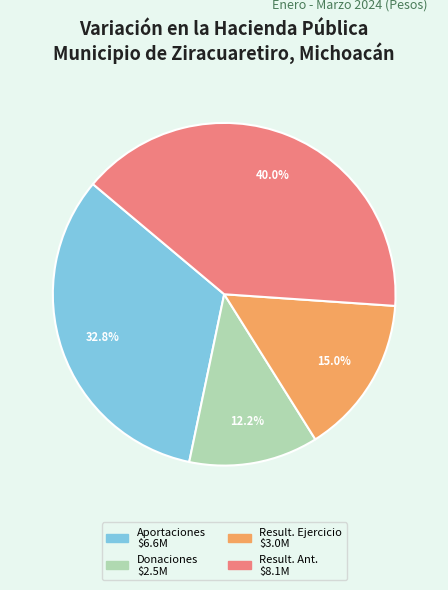

Is there a majority slice in this chart?

No